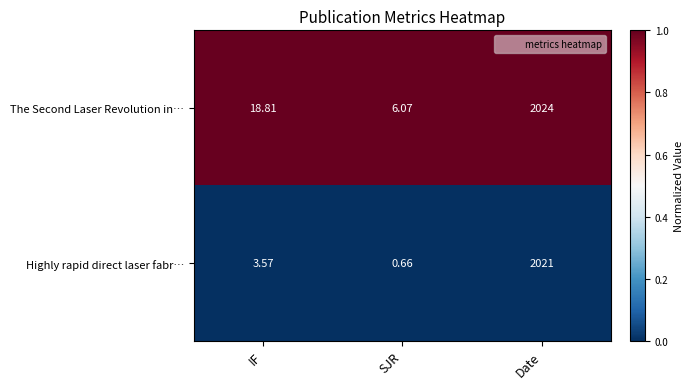

At which category is the sum across all series the highest?

Date